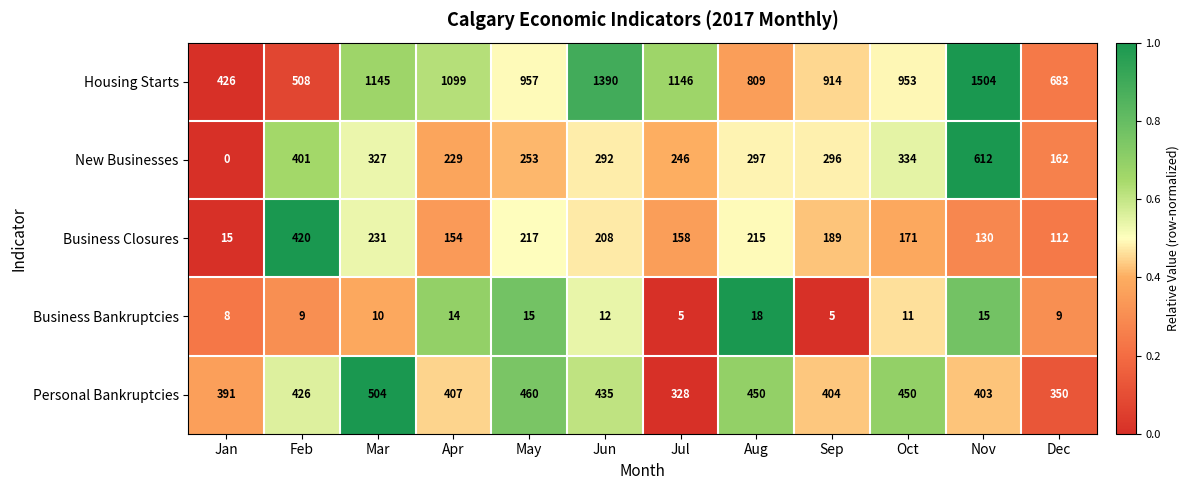

At which label does Housing Starts reach its minimum?

Jan